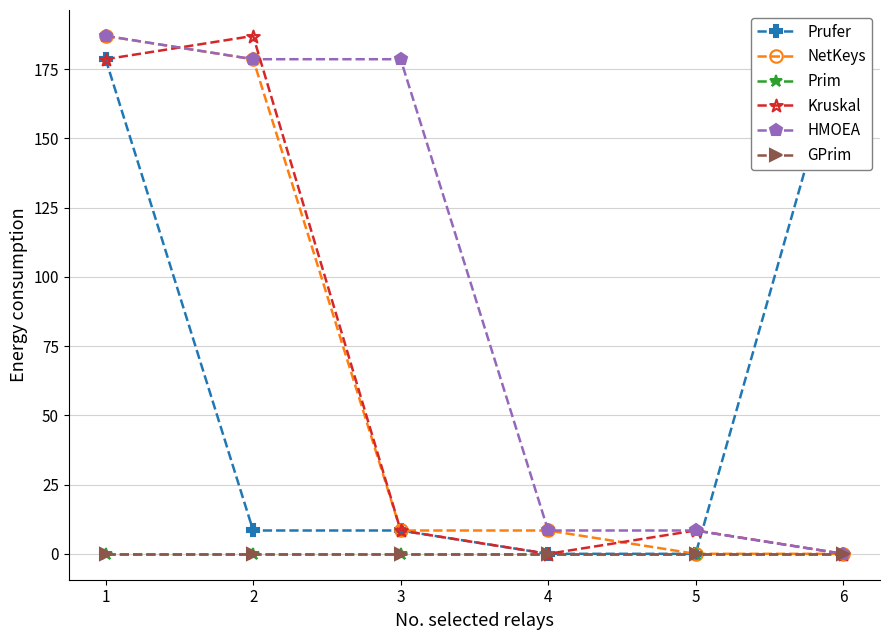

Which series has the widest spread of values?

Prufer